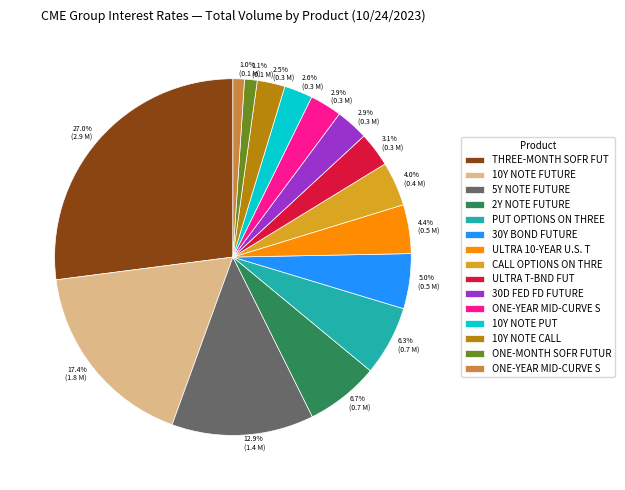

Is there any slice that represents more than half of the pie?

No